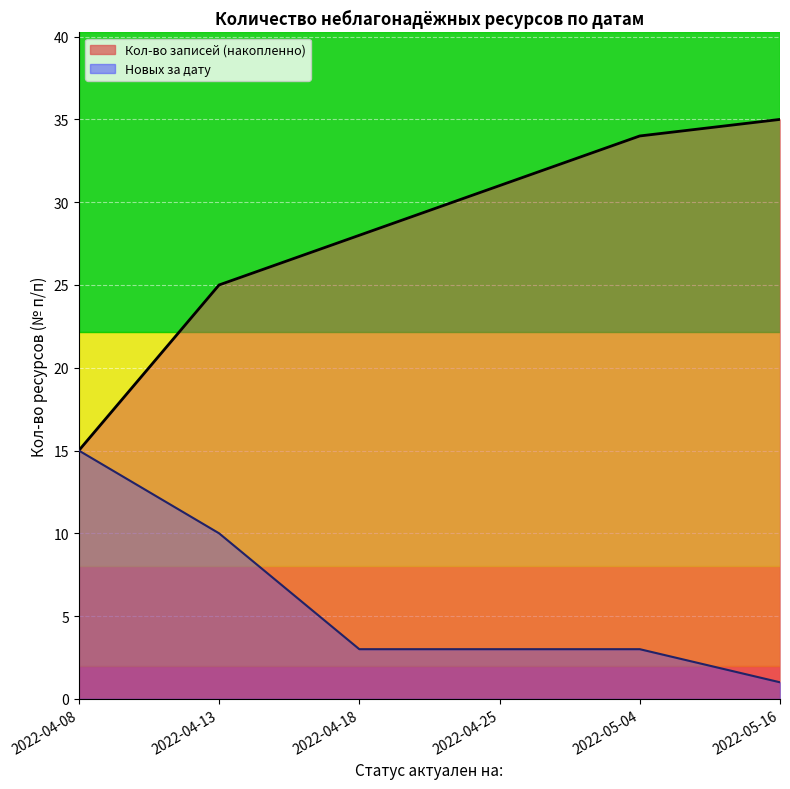

List the series in order of their peak value, highest first.

Кол-во записей (накопленно), Новых за дату